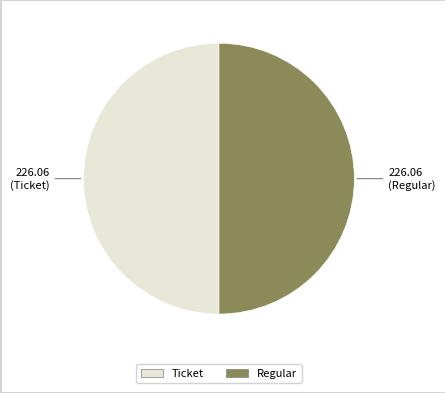

Combined, do Ticket and Regular account for over 50%?

Yes